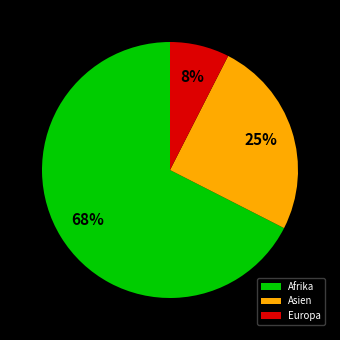

Combined, do Europa and Asien account for over 50%?

No